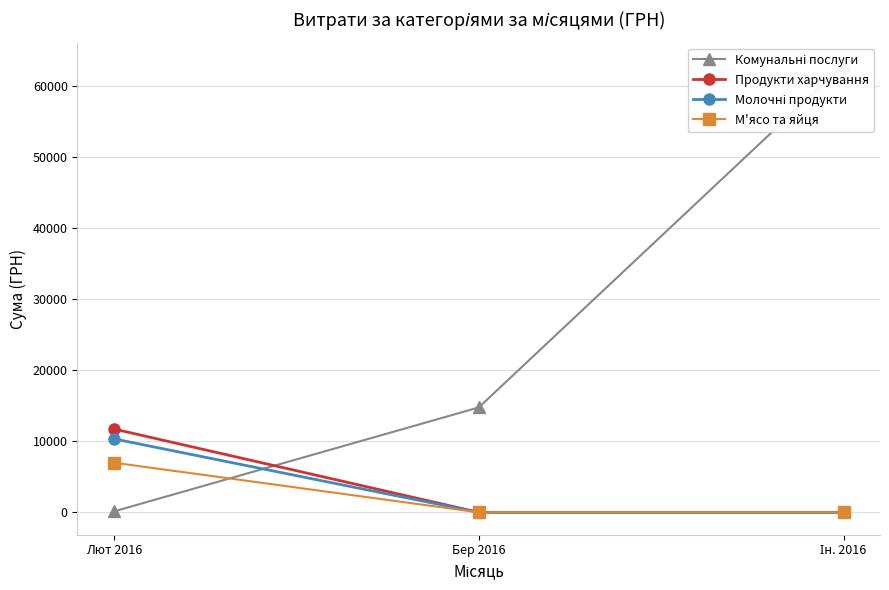

List the labels in order of М'ясо та яйця value, largest first.

Лют 2016, Бер 2016, Ін. 2016